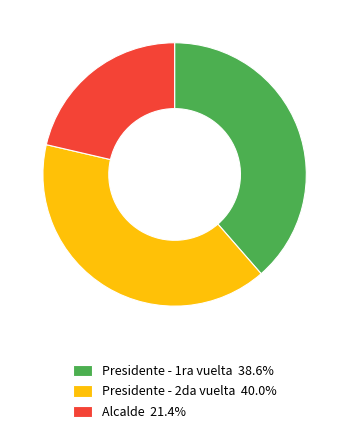

Does any single category account for the majority?

No